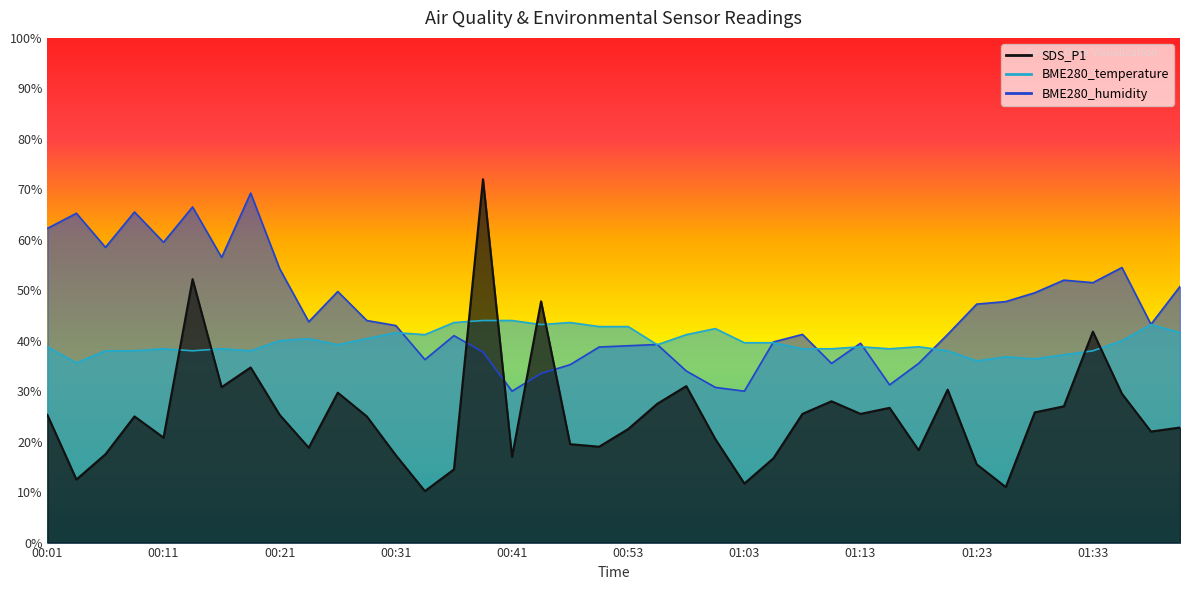

Between which two adjacent categories do BME280_temperature and SDS_P1 first intersect?

00:11 and 00:13